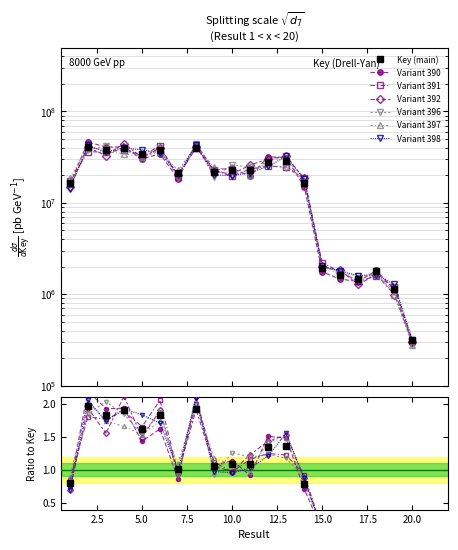

What is the value of the 7th point from the left?

21178124